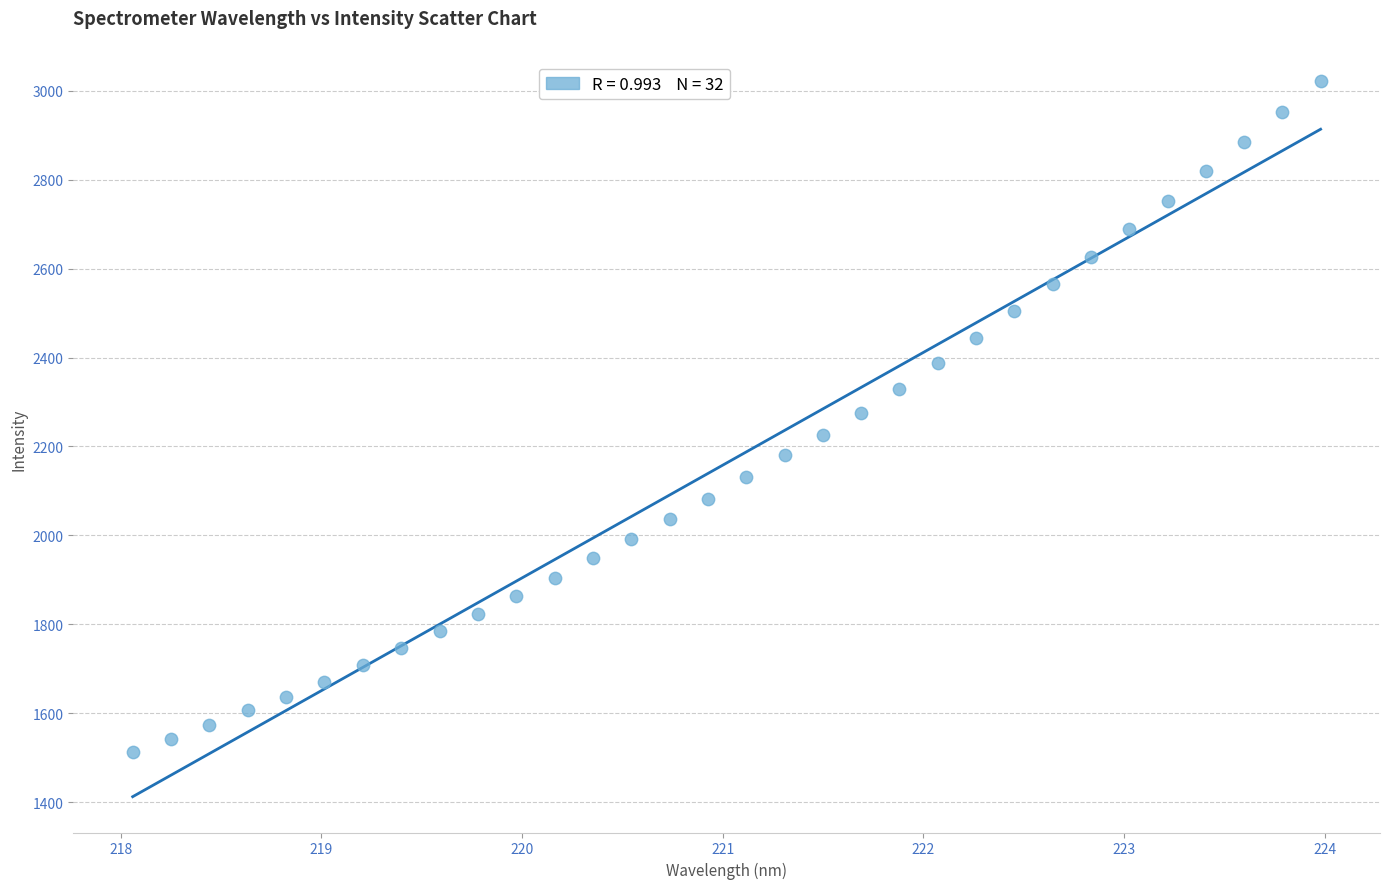

What is the range of X values (max minus min)?

5.9